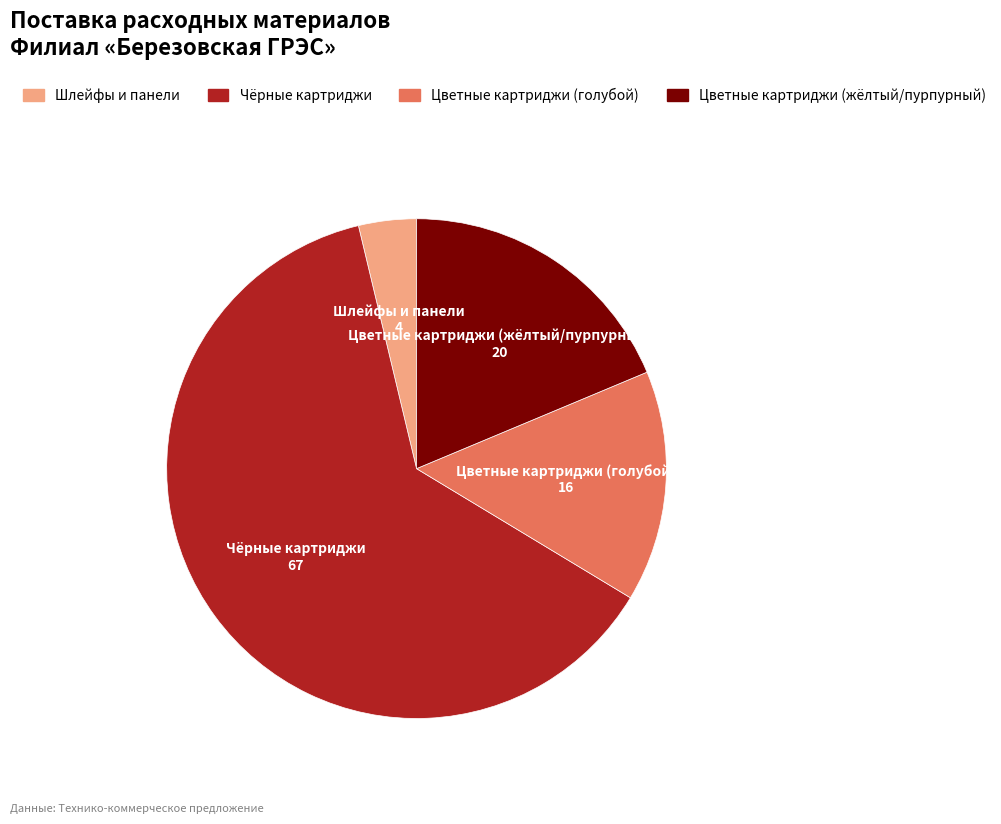

Does any single category account for the majority?

Yes